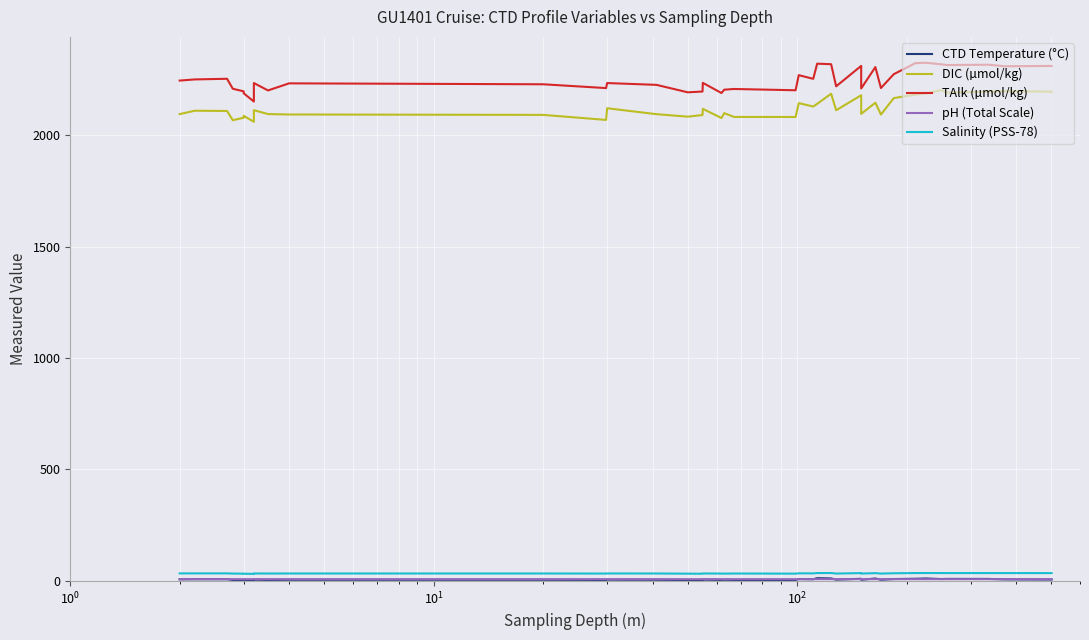

What are all the series names shown in the legend?

CTD Temperature (°C), DIC (µmol/kg), TAlk (µmol/kg), pH (Total Scale), Salinity (PSS-78)